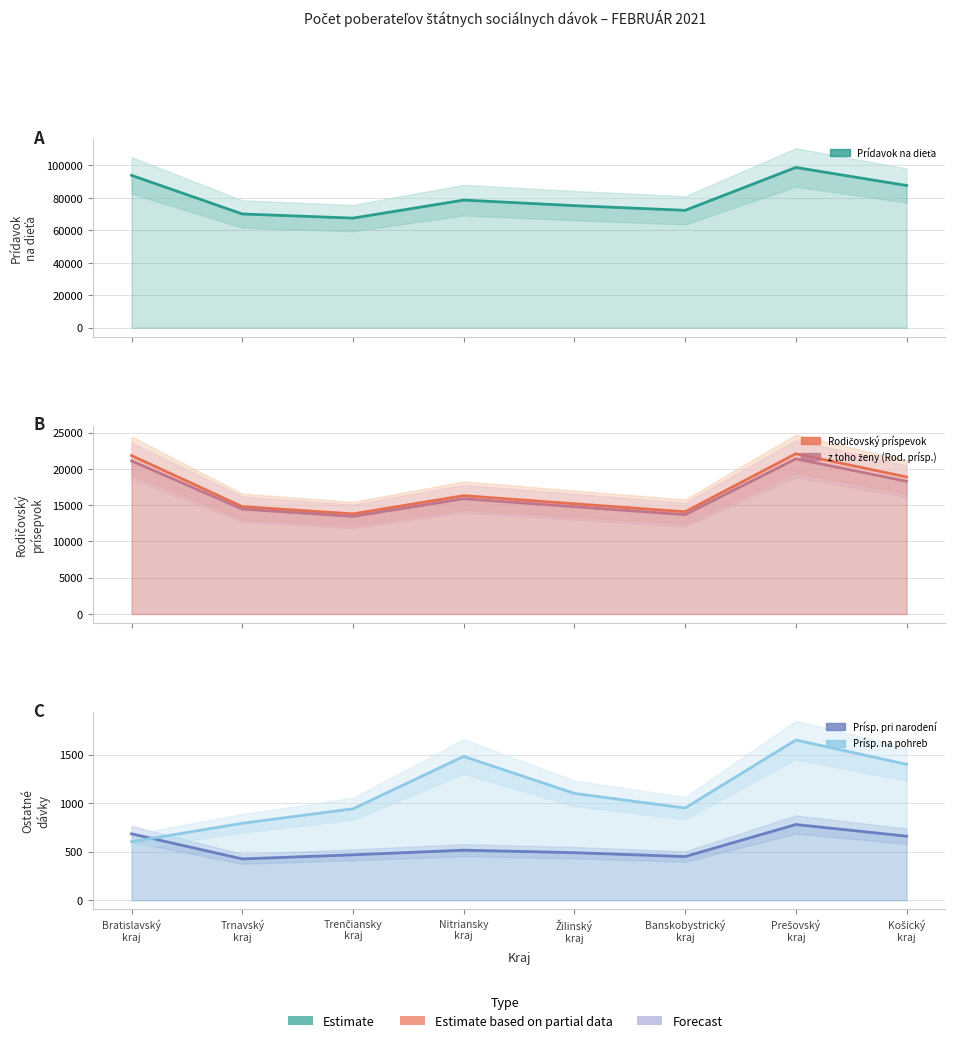

What is the sum of all Rodičovský príspevok values?

137088